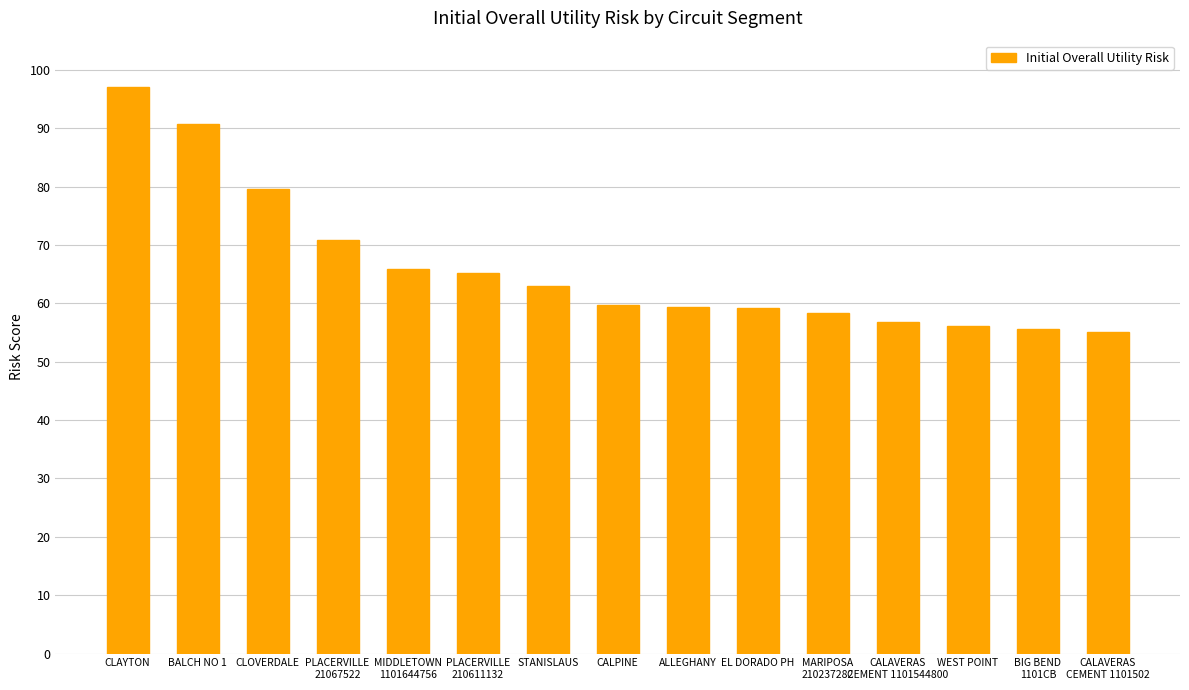

How many data points does each series have?

15